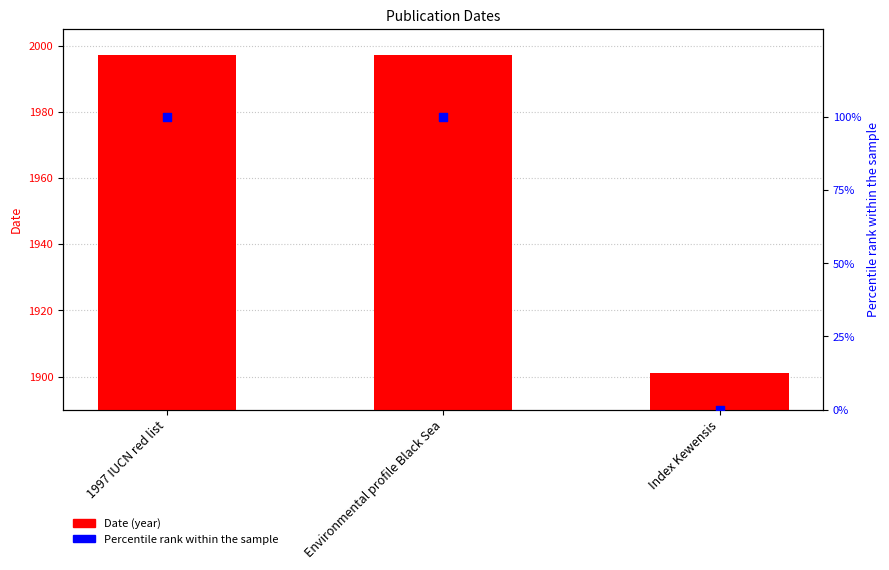

What are all the series names shown in the legend?

Date, Percentile rank